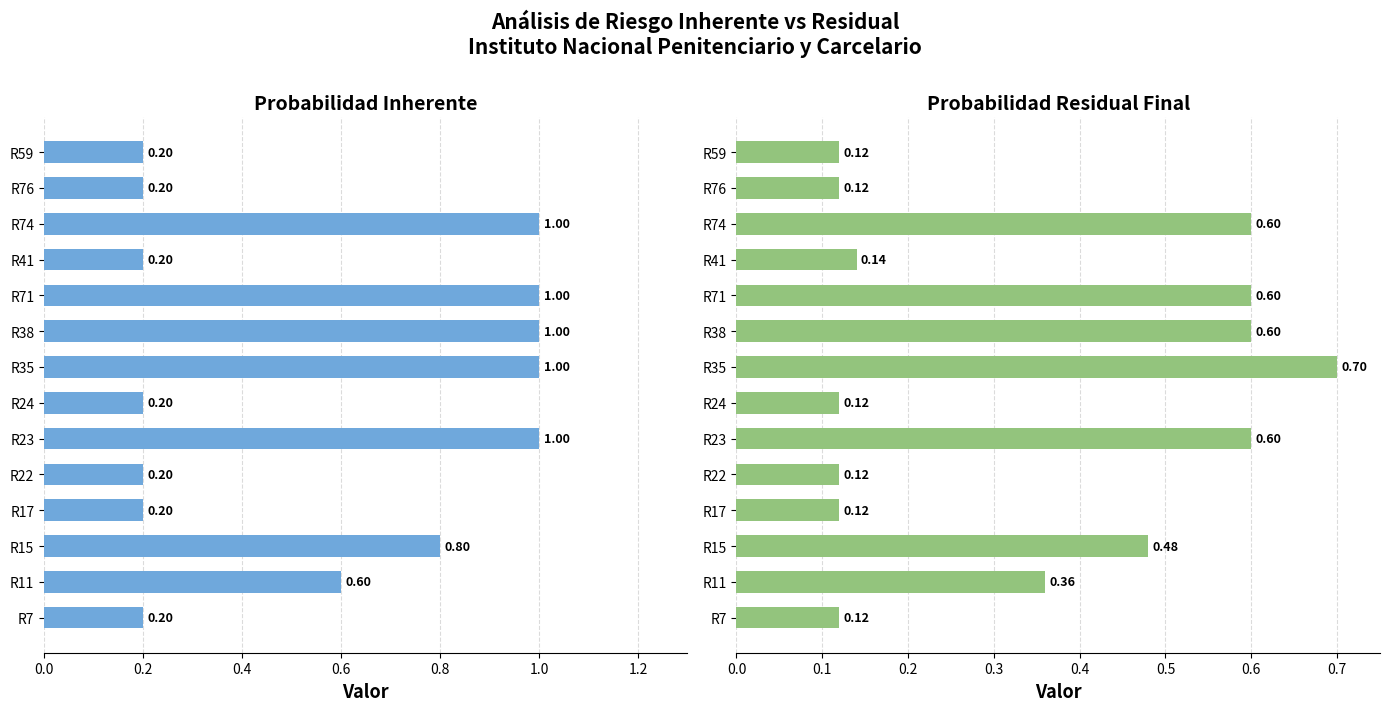

What is the label of the 3rd bar from the right?

R74